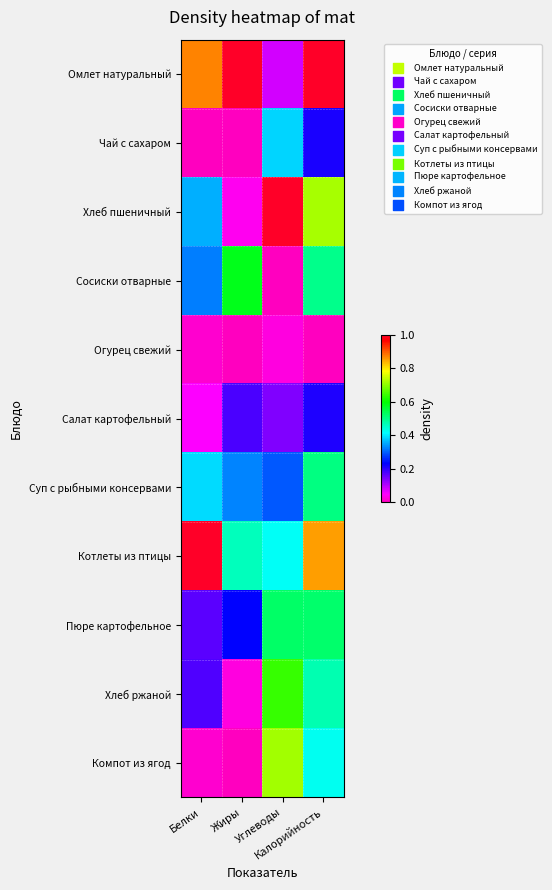

Reading right to left, what are all the values shown in this chart?

Омлет натуральный: Калорийность=1.0	Углеводы=0.1	Жиры=1.0	Белки=0.9
Чай с сахаром: Калорийность=0.2	Углеводы=0.4	Жиры=0.0	Белки=0.0
Хлеб пшеничный: Калорийность=0.7	Углеводы=1.0	Жиры=0.0	Белки=0.4
Сосиски отварные: Калорийность=0.5	Углеводы=0.0	Жиры=0.6	Белки=0.3
Огурец свежий: Калорийность=0.0	Углеводы=0.0	Жиры=0.0	Белки=0.0
Салат картофельный: Калорийность=0.2	Углеводы=0.1	Жиры=0.2	Белки=0.1
Суп с рыбными консервами: Калорийность=0.5	Углеводы=0.3	Жиры=0.3	Белки=0.4
Котлеты из птицы: Калорийность=0.9	Углеводы=0.4	Жиры=0.5	Белки=1.0
Пюре картофельное: Калорийность=0.5	Углеводы=0.5	Жиры=0.2	Белки=0.2
Хлеб ржаной: Калорийность=0.5	Углеводы=0.6	Жиры=0.0	Белки=0.2
Компот из ягод: Калорийность=0.4	Углеводы=0.7	Жиры=0.0	Белки=0.0